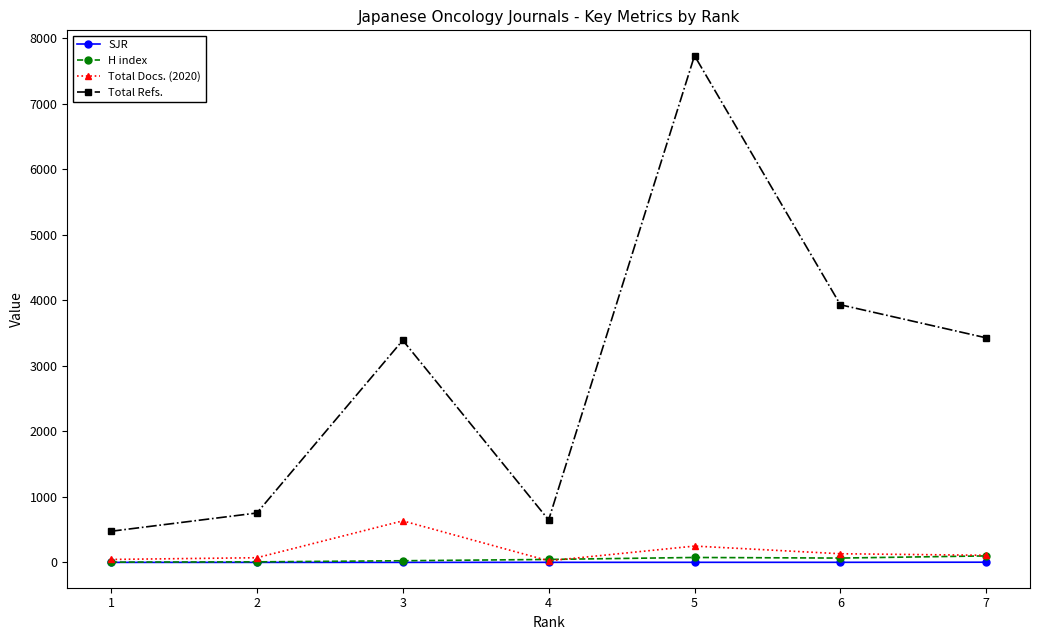

At which category is the sum across all series the highest?

5